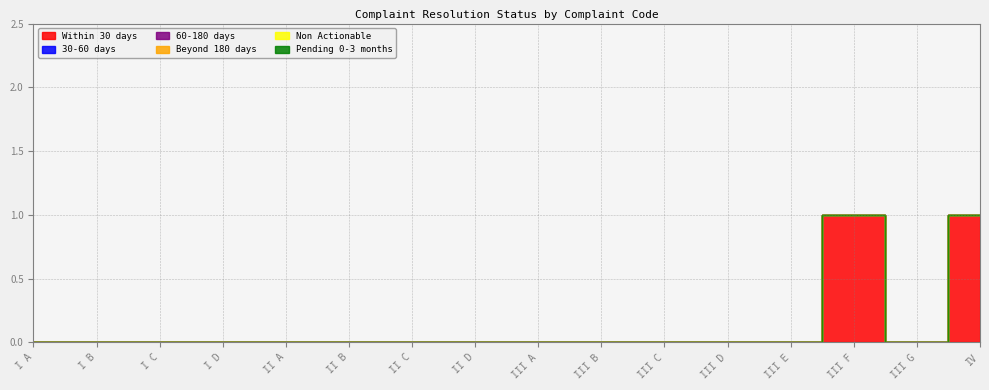

At III E, list the series in order from largest to smallest.

Within 30 days, 30-60 days, 60-180 days, Beyond 180 days, Non Actionable, Pending 0-3 months